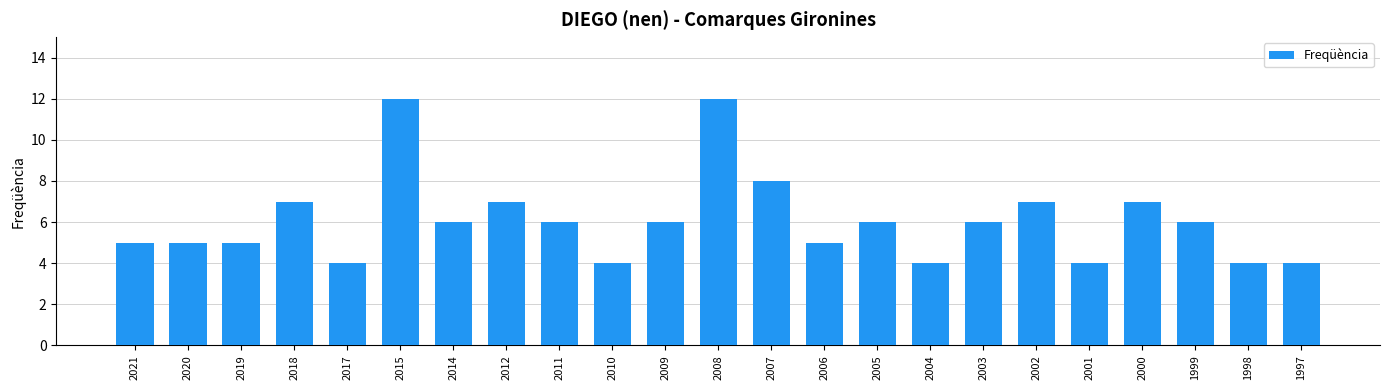

What is the difference between the maximum and minimum values?

8